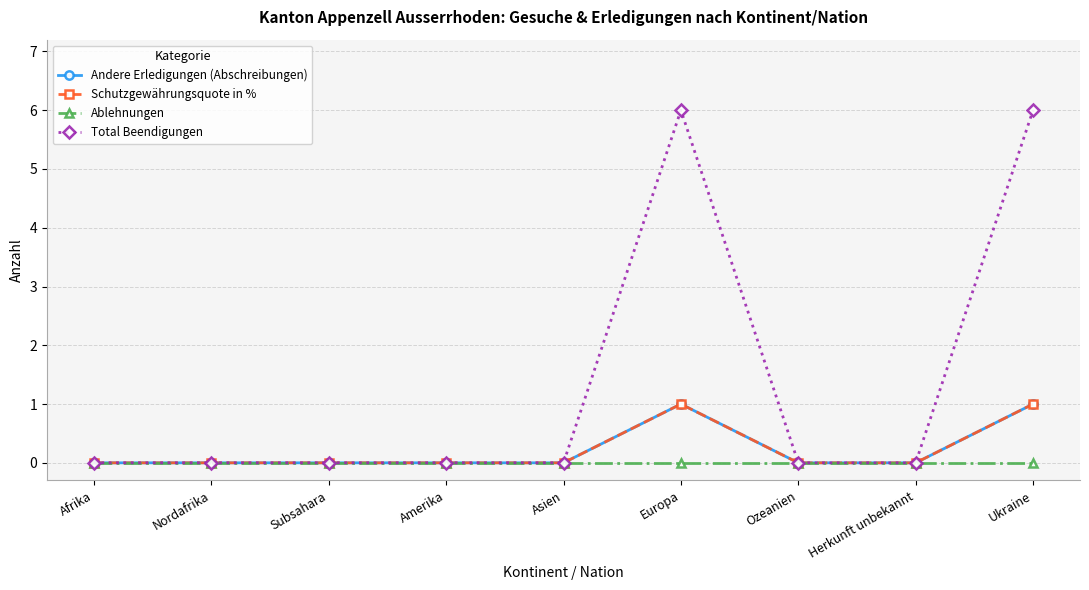

How many lines are shown in the chart?

4